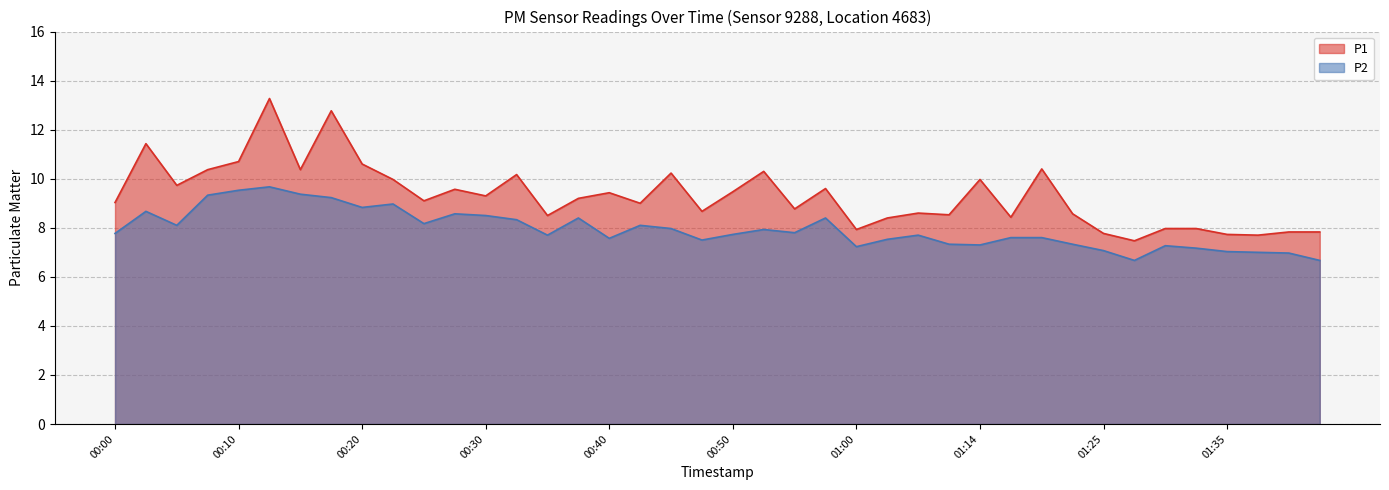

True or false: P2 and P1 intersect in this chart.

False